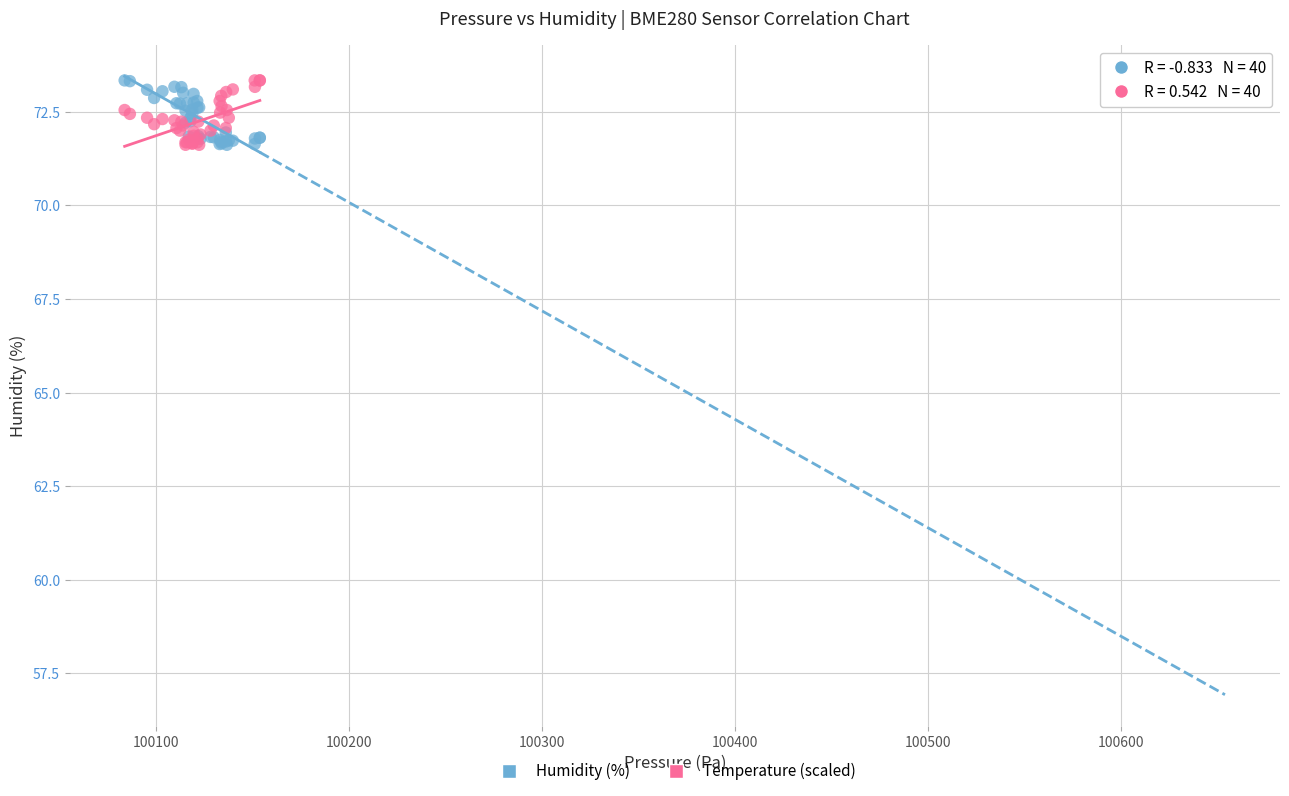

What is the X range (max minus min) for the scatter plot?

70.0